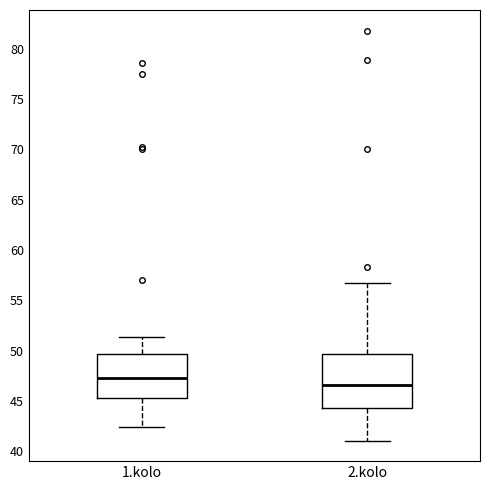

Where is the upper edge of the box for 2.kolo on the y-axis? The values are not printed on the chart, so give them approximately, as read against the axis.

49.5